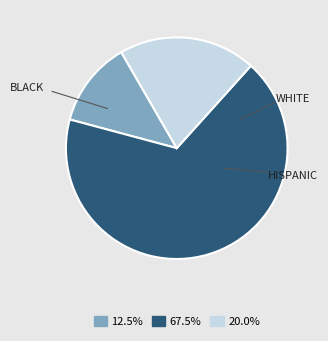

What is the ratio of the value at 67.5% to the value at 12.5%?

5.4